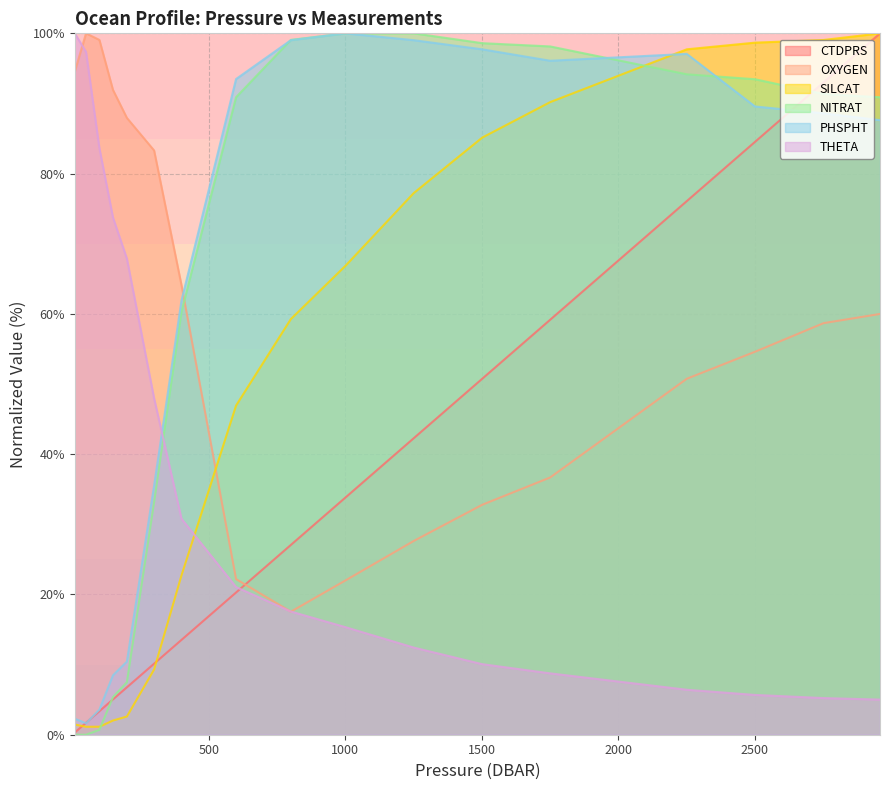

Is the value of CTDPRS at 99.3 greater than the value of NITRAT at 800.5?

No